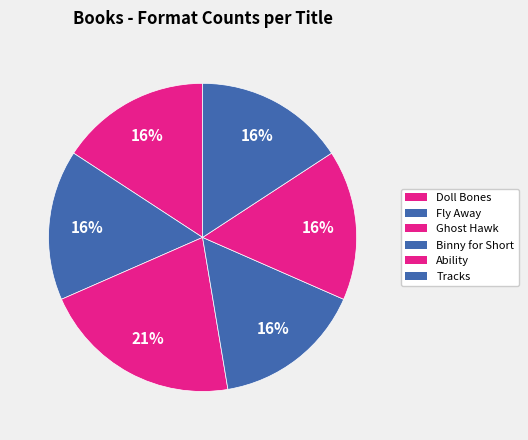

Count the number of slices in the pie.

6